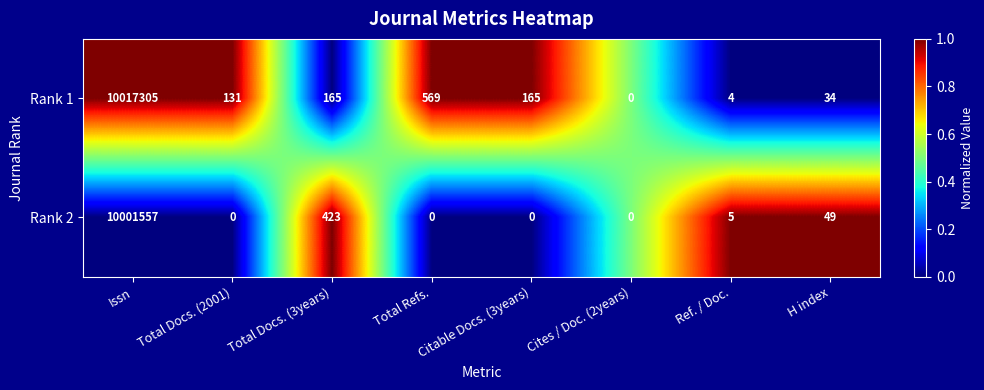

Count the number of data series in this chart.

2